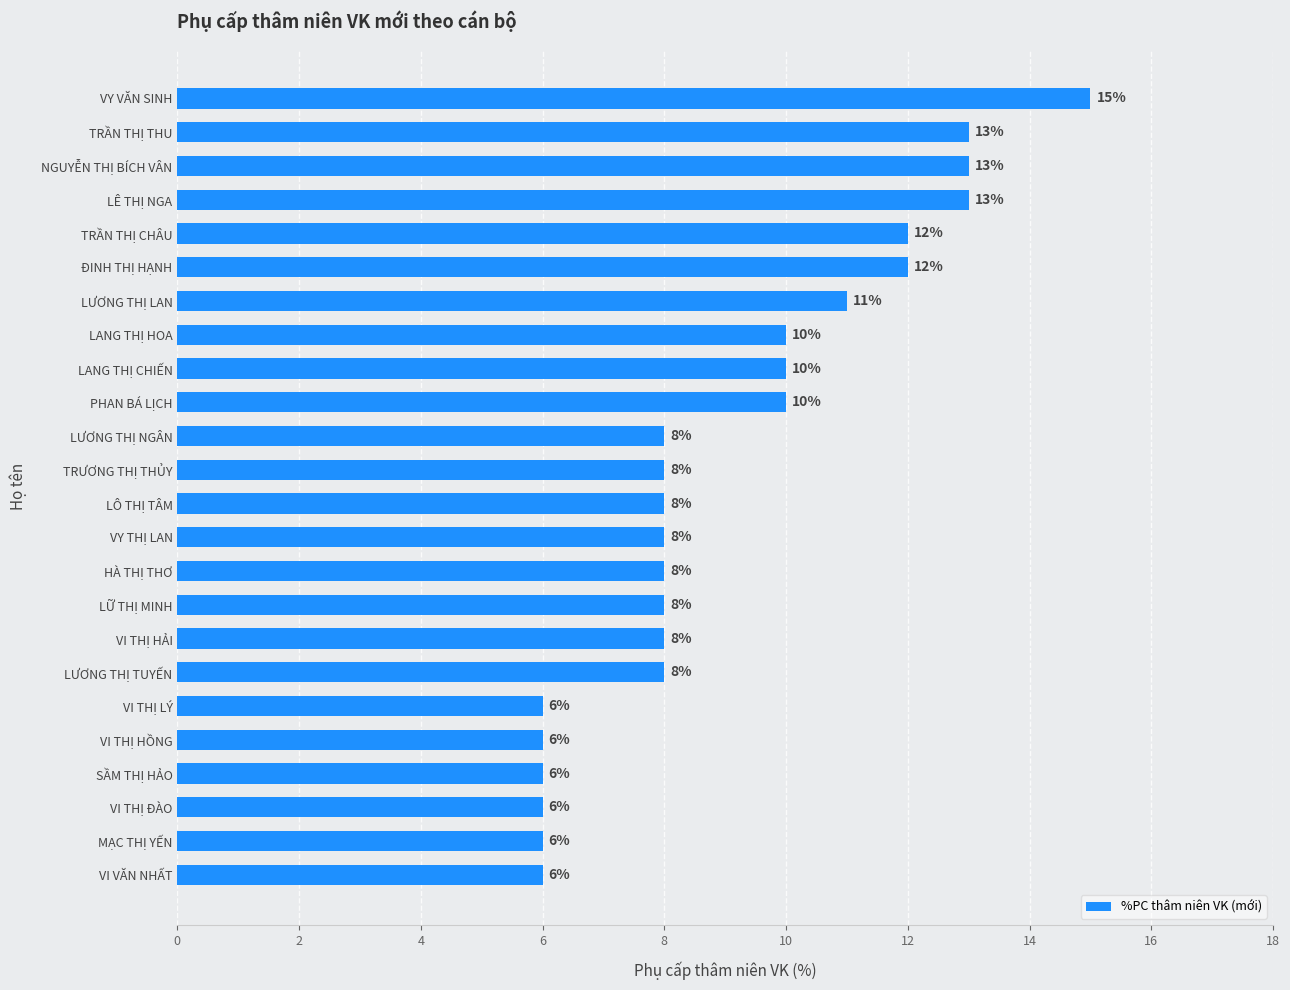

Read the value at VI VĂN NHẤT.

6